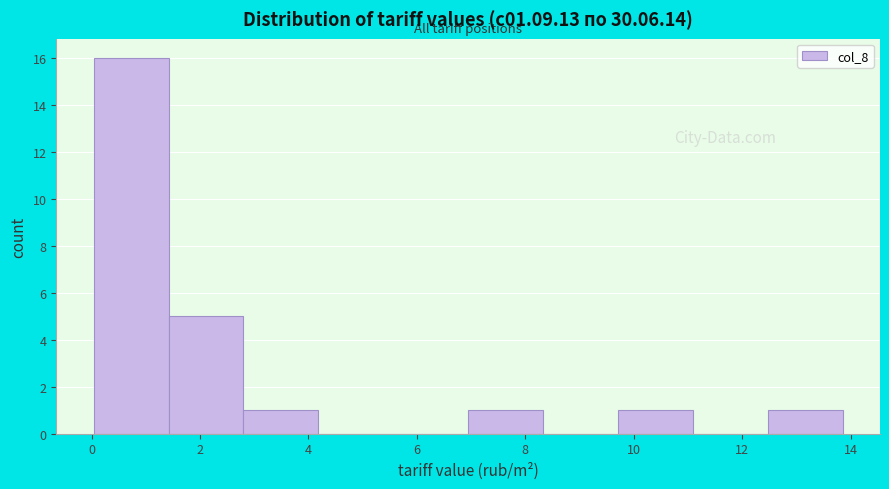

Reading left to right, transcribe this chart: for each bar, give the range it covers on the x-axis and its height. Neither the bar edges nor the heights are printed on the chart, so give them approximately, as read against the axes.

0.0 to 1.4: 16
1.4 to 2.8: 5
2.8 to 4.2: 1
4.2 to 5.6: 0
5.6 to 7.0: 0
7.0 to 8.4: 1
8.4 to 9.8: 0
9.8 to 11.0: 1
11.0 to 12.4: 0
12.4 to 13.8: 1